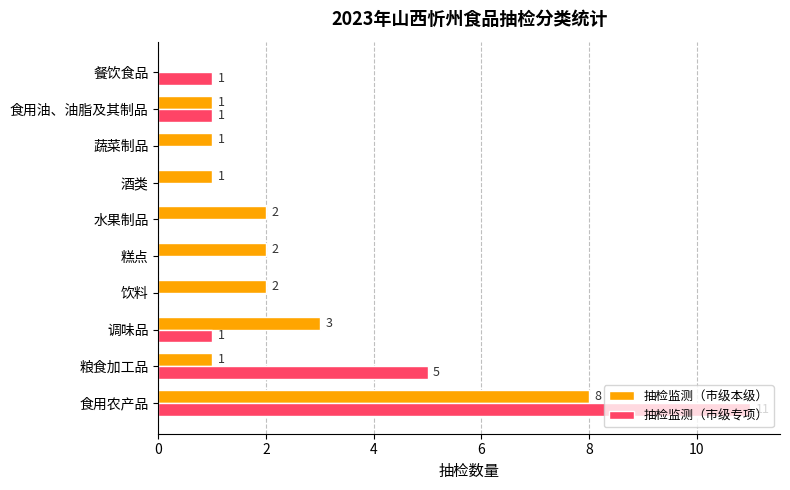

The 抽检监测（市级专项） series shows 4 at 食用农产品. True or false?

False